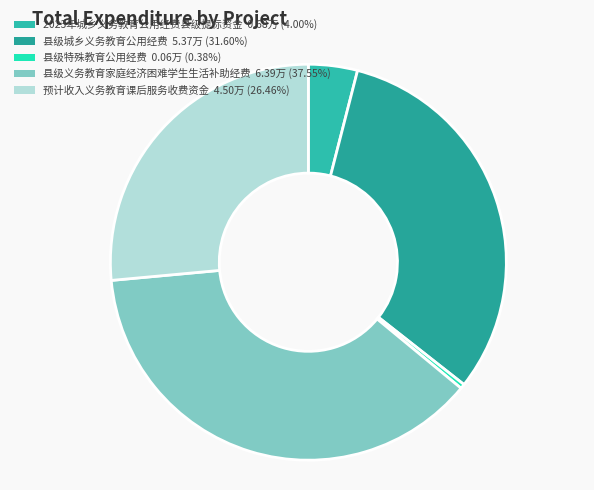

To the nearest percent, what is the average slice percentage?

20%